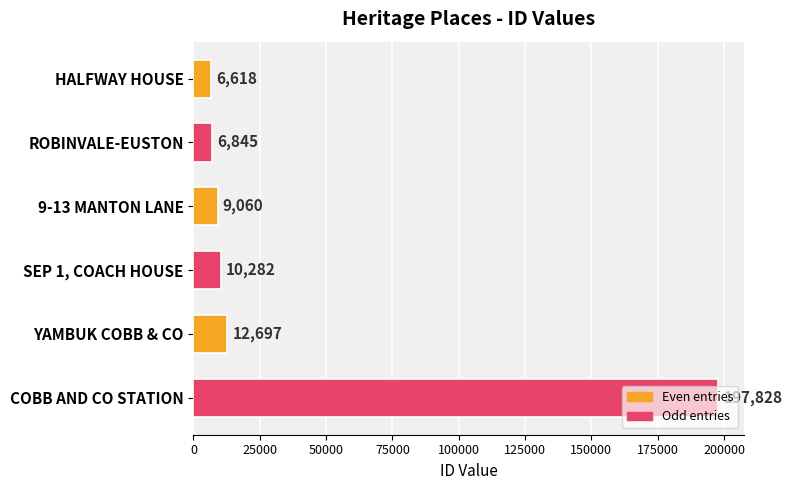

What is the smallest value displayed?

6618